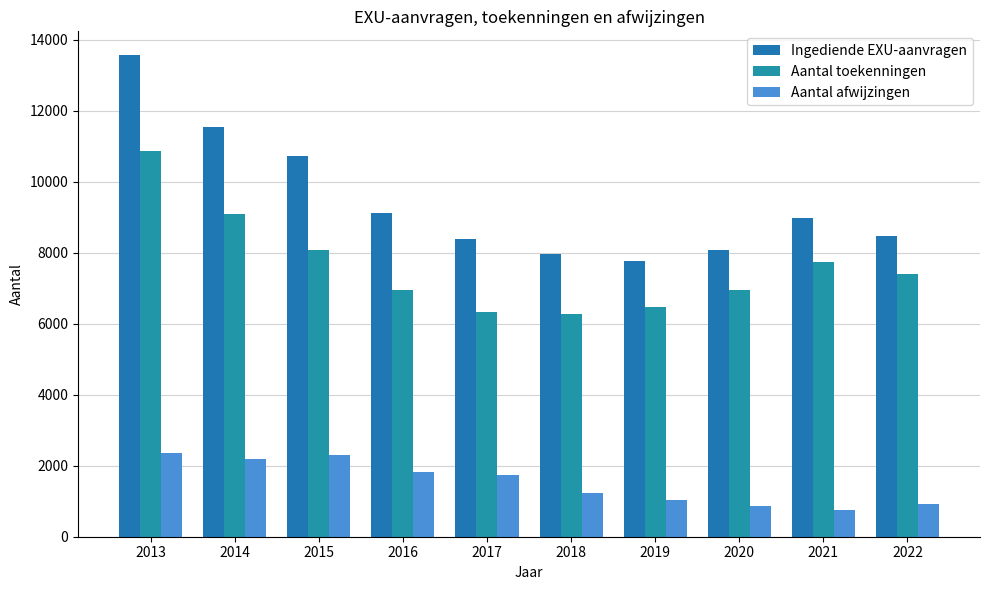

What are all the series names shown in the legend?

Ingediende EXU-aanvragen, Aantal toekenningen, Aantal afwijzingen